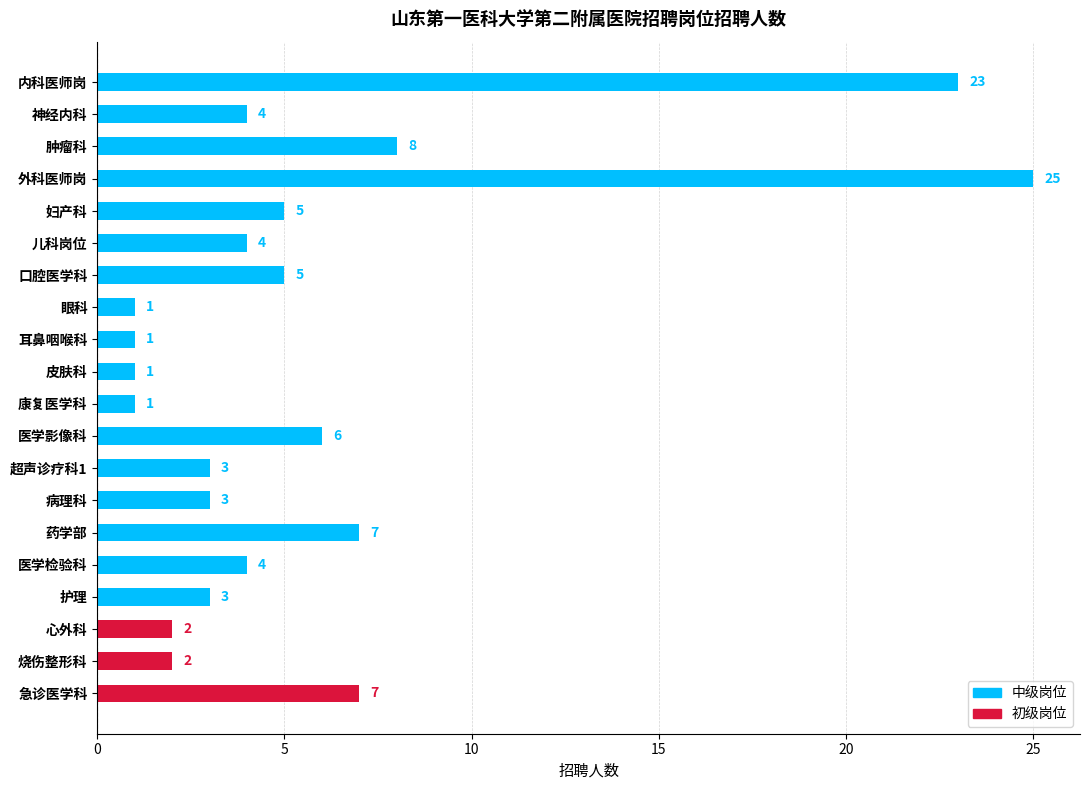

What is the difference between the second highest and second lowest values?

22